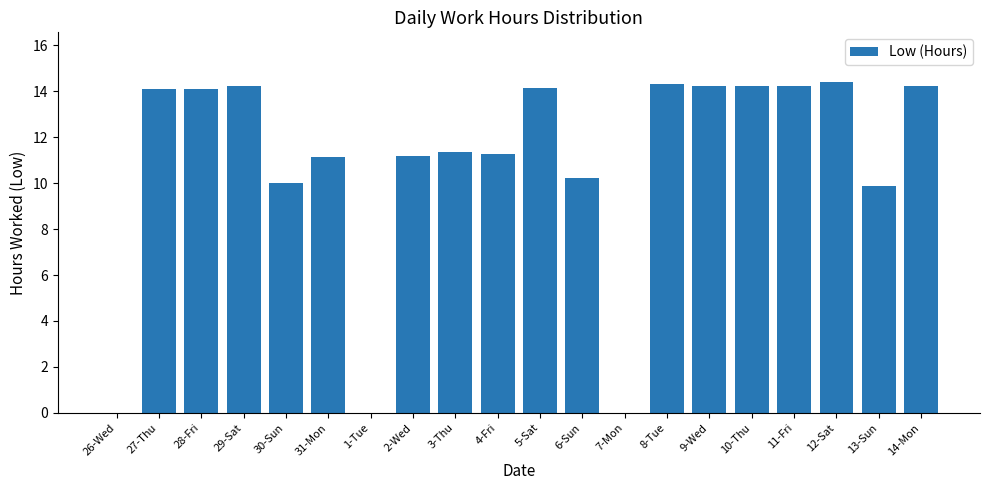

The chart shows a value of 10.0 at 30-Sun. True or false?

True